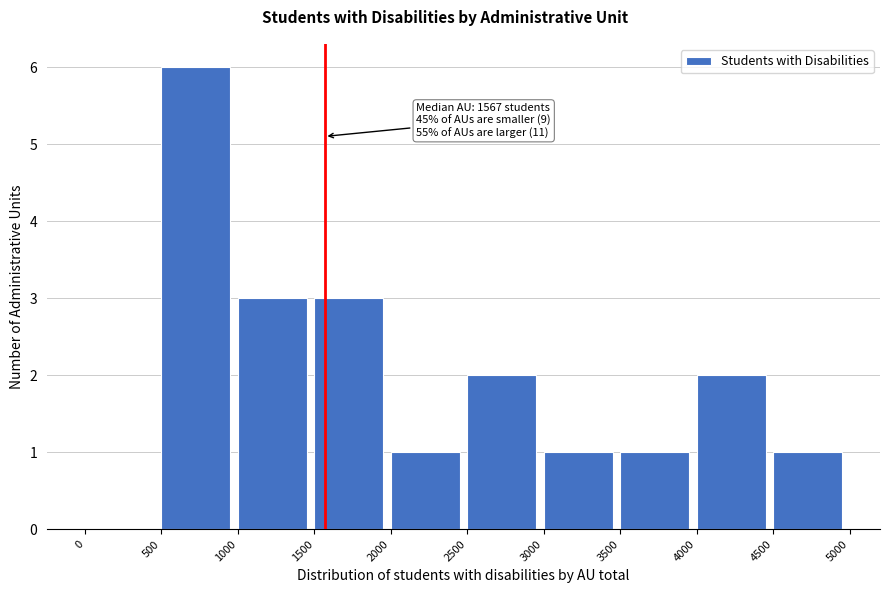

Over which range of the x-axis is the bar tallest?

500 to 1000